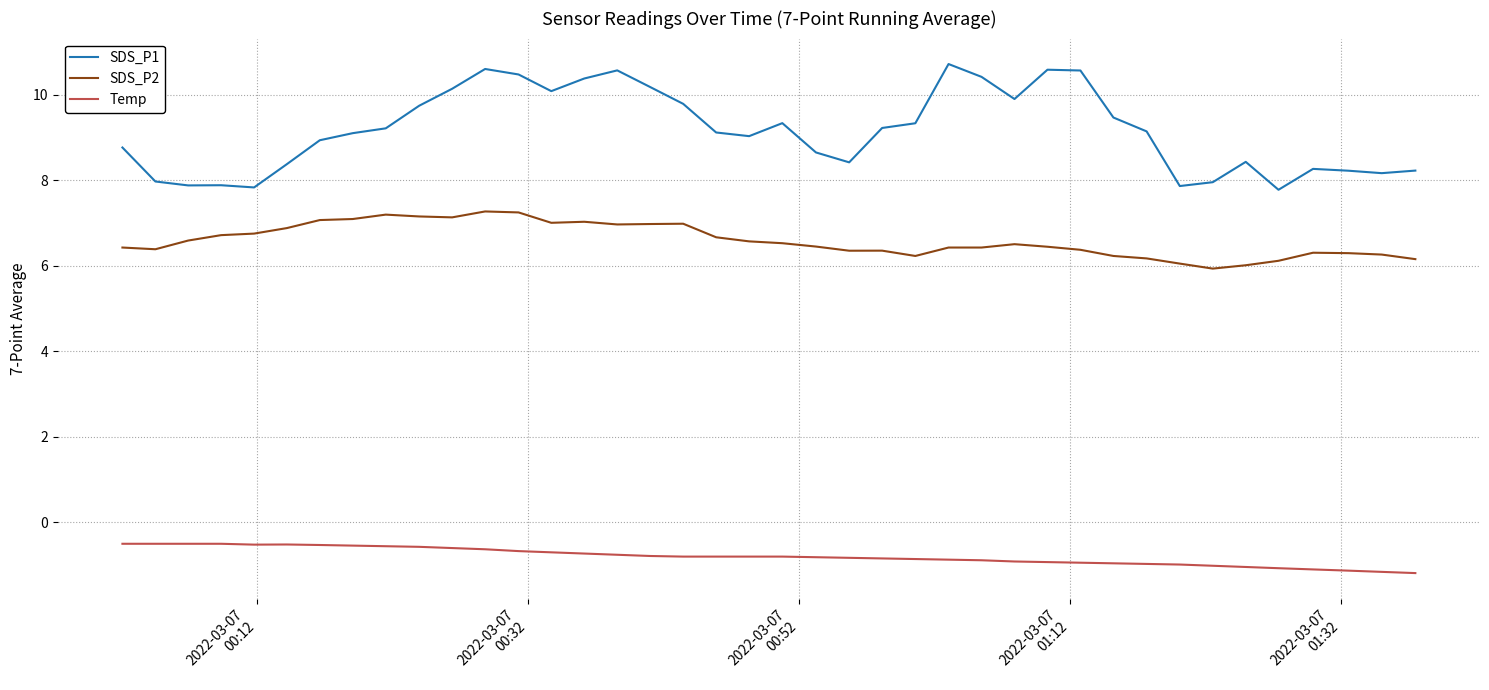

True or false: SDS_P2 and Temp cross at least once.

False